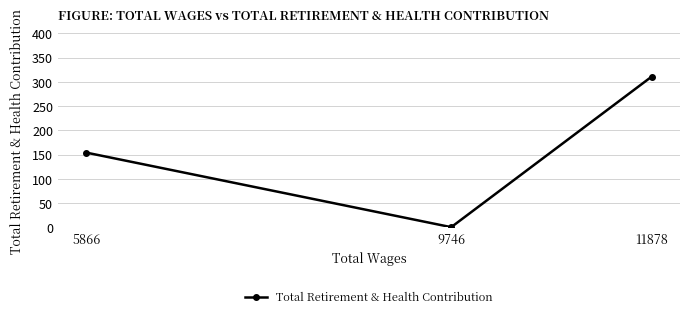

List the labels in order of value, largest first.

11878, 5866, 9746